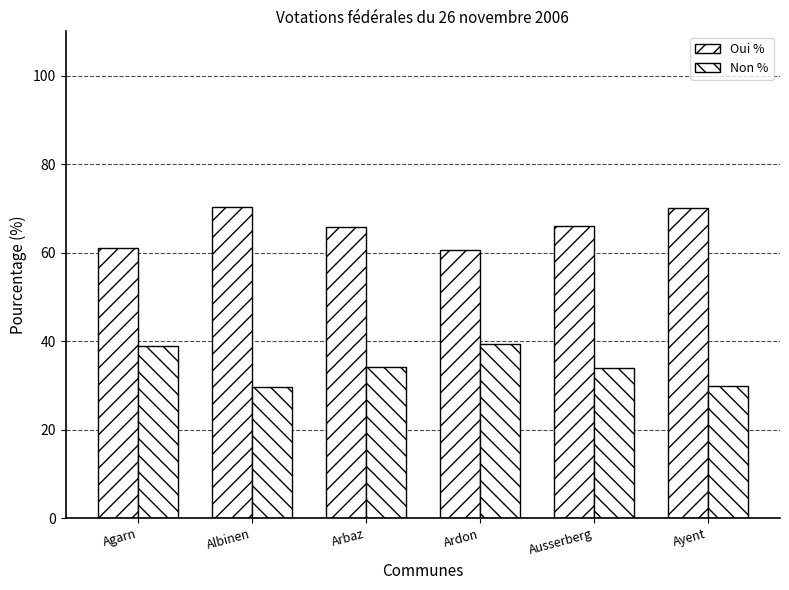

At which category does the chart reach its minimum across all series?

Albinen